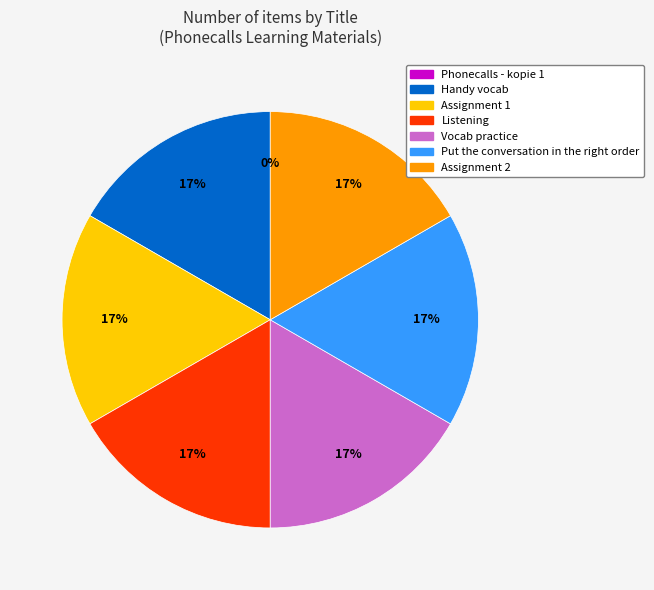

What is the ratio of the value at Assignment 1 to the value at Assignment 2?

1.0